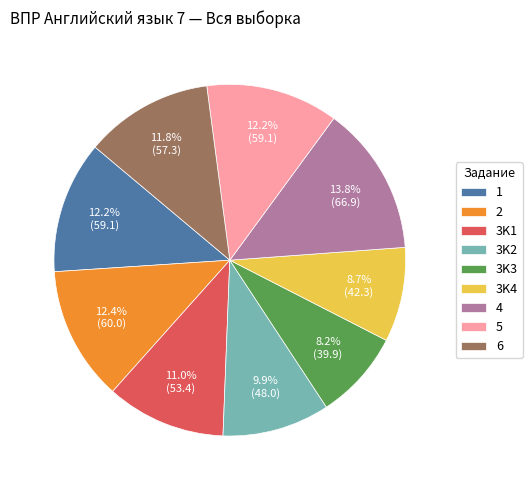

Which category has the biggest portion of the pie?

4